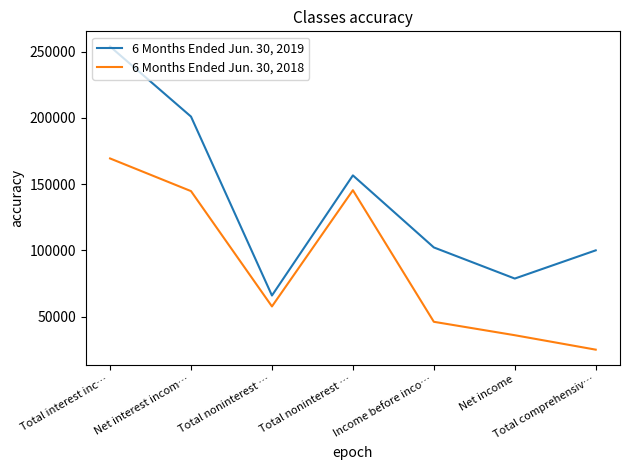

What is the label of the 6th point from the left?

Net income